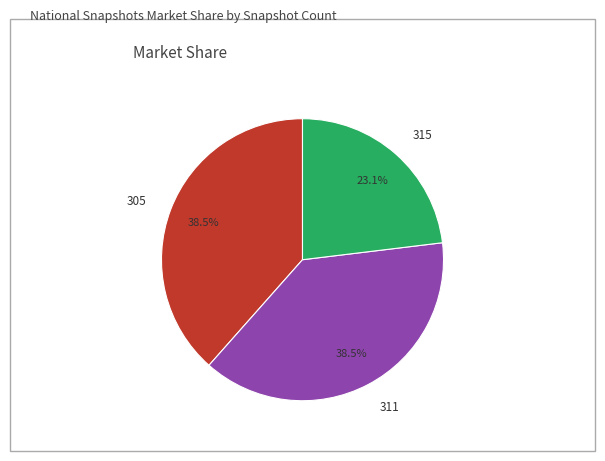

Between 315 and 305, which is larger?

305